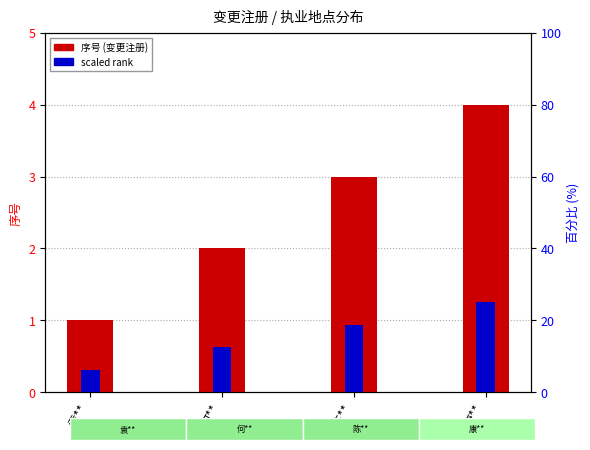

Between 何** and 袁**, which is larger?

何**